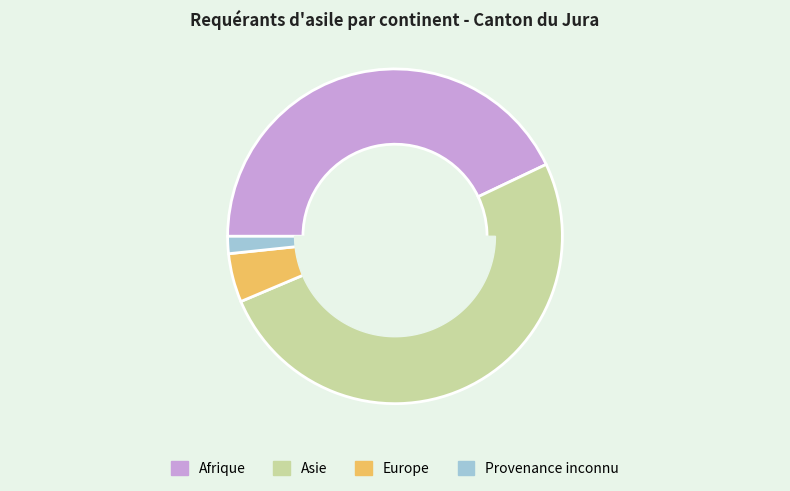

To the nearest percent, what percentage of the pie is Afrique?

43%